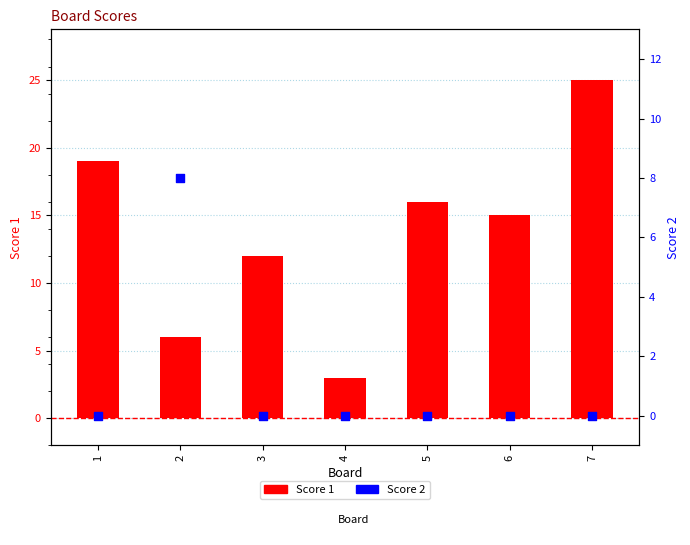

What is the total value across all series at 7?

25